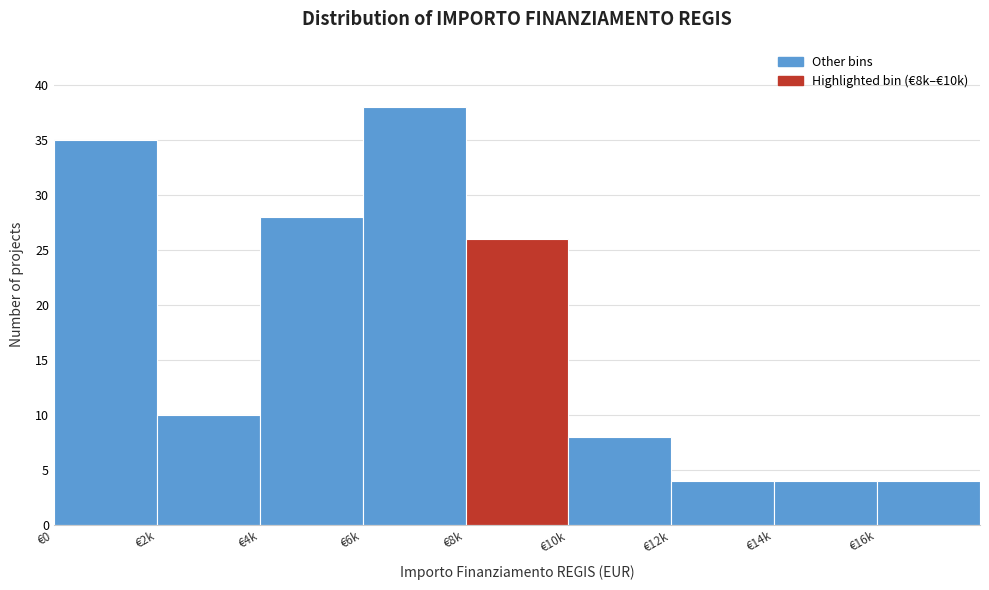

Reading right to left, transcribe all the data shown in this chart.

€16k=4	€14k=4	€12k=4	€10k=8	€8k=26	€6k=38	€4k=28	€2k=10	€0=35